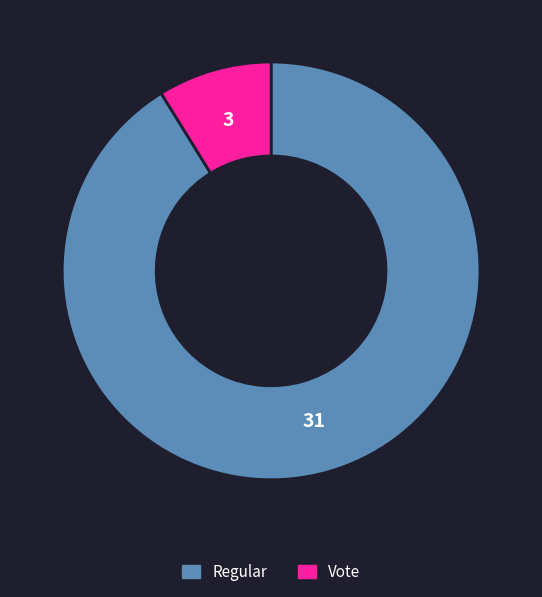

What is the smallest slice in the pie chart?

Vote